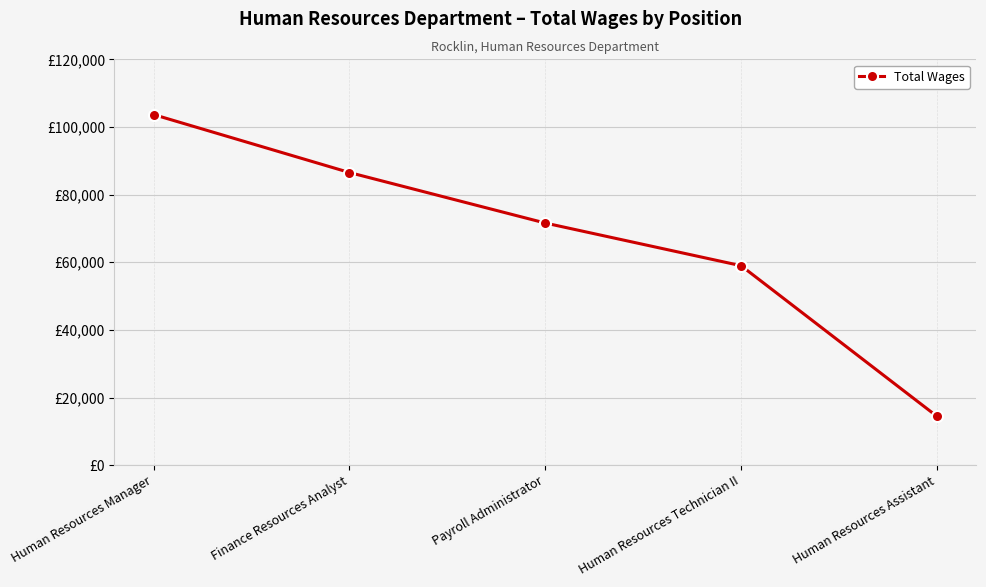

Rank the categories by value from lowest to highest.

Human Resources Assistant, Human Resources Technician II, Payroll Administrator, Finance Resources Analyst, Human Resources Manager